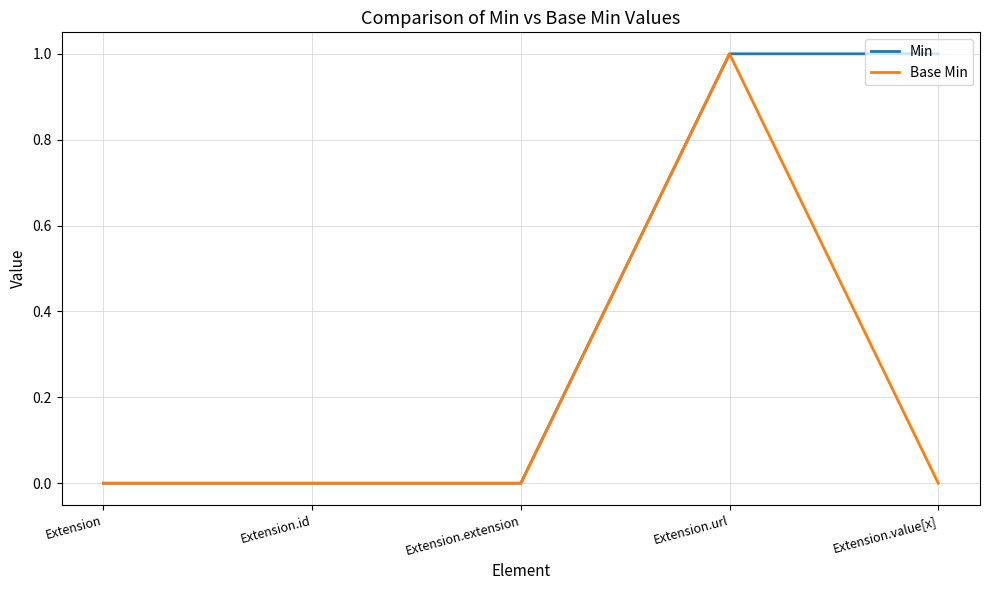

List the series in order of their overall mean, lowest first.

Base Min, Min